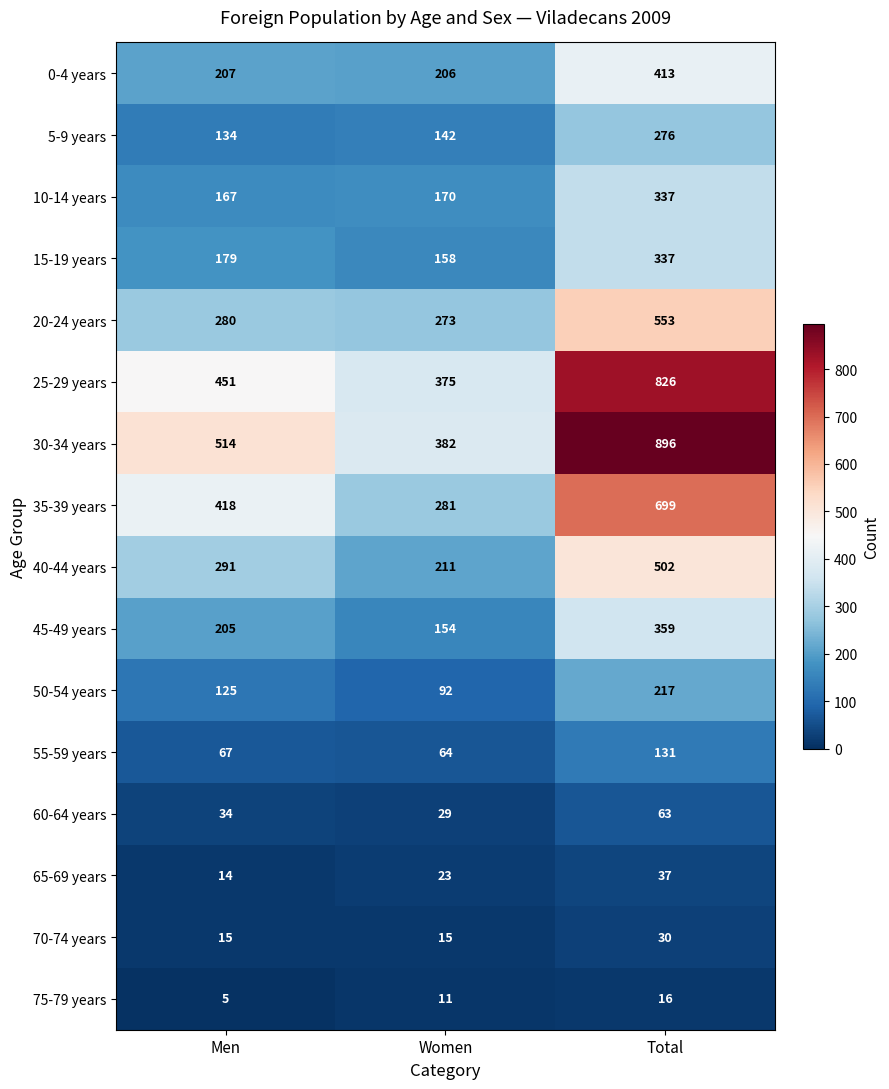

Which series has the widest spread of values?

30-34 years